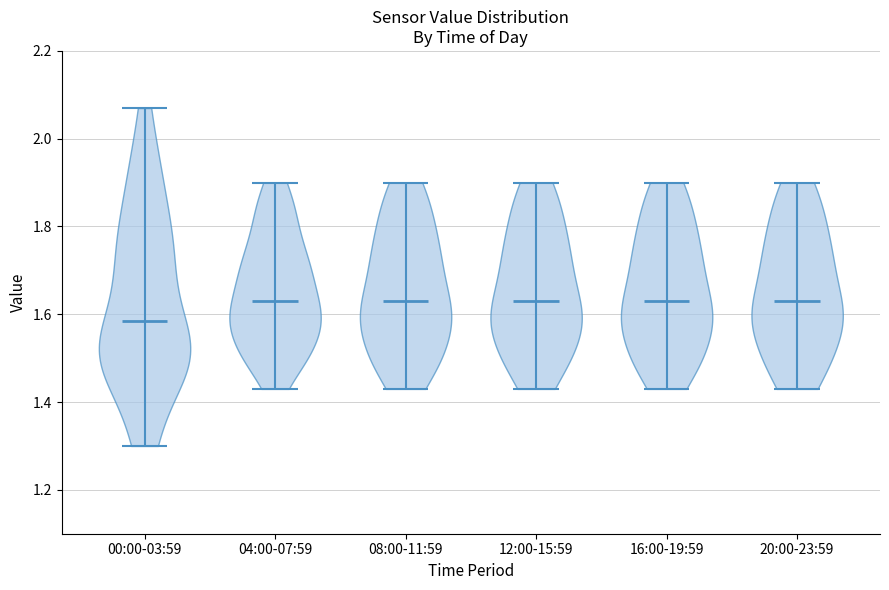

Reading left to right, read every violin against the y-axis: where its median line is, and the lowest and highest points it reaches. The values are not printed on the chart, so give them approximately, as read against the axis.

00:00-03:59: median line 1.58, lowest point 1.30, highest point 2.08
04:00-07:59: median line 1.64, lowest point 1.44, highest point 1.90
08:00-11:59: median line 1.64, lowest point 1.44, highest point 1.90
12:00-15:59: median line 1.64, lowest point 1.44, highest point 1.90
16:00-19:59: median line 1.64, lowest point 1.44, highest point 1.90
20:00-23:59: median line 1.64, lowest point 1.44, highest point 1.90